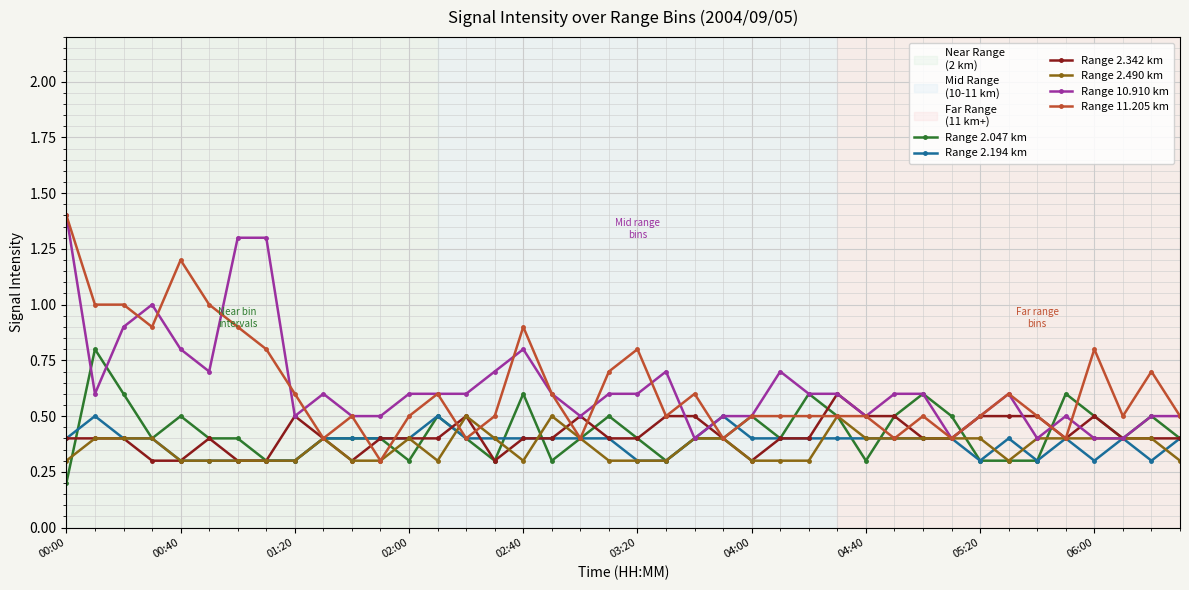

At how many categories does at least one series exceed 0?

40